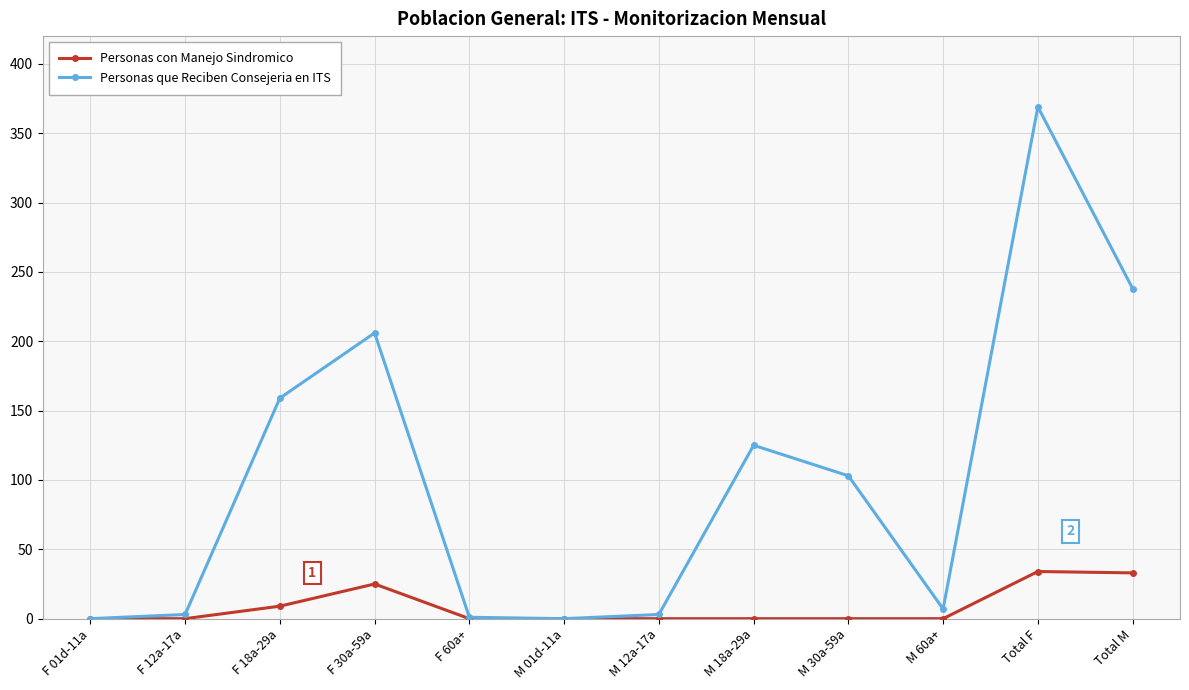

Is the value of Personas con Manejo Sindromico at M 60a+ greater than the value of Personas que Reciben Consejeria en ITS at F 30a-59a?

No